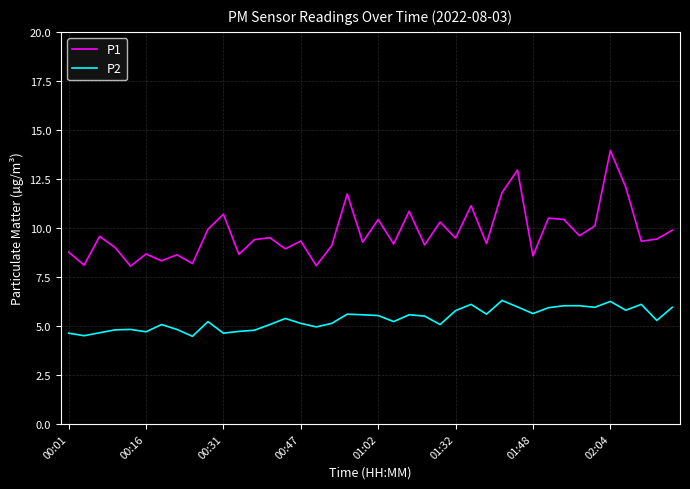

True or false: P2 and P1 intersect in this chart.

False